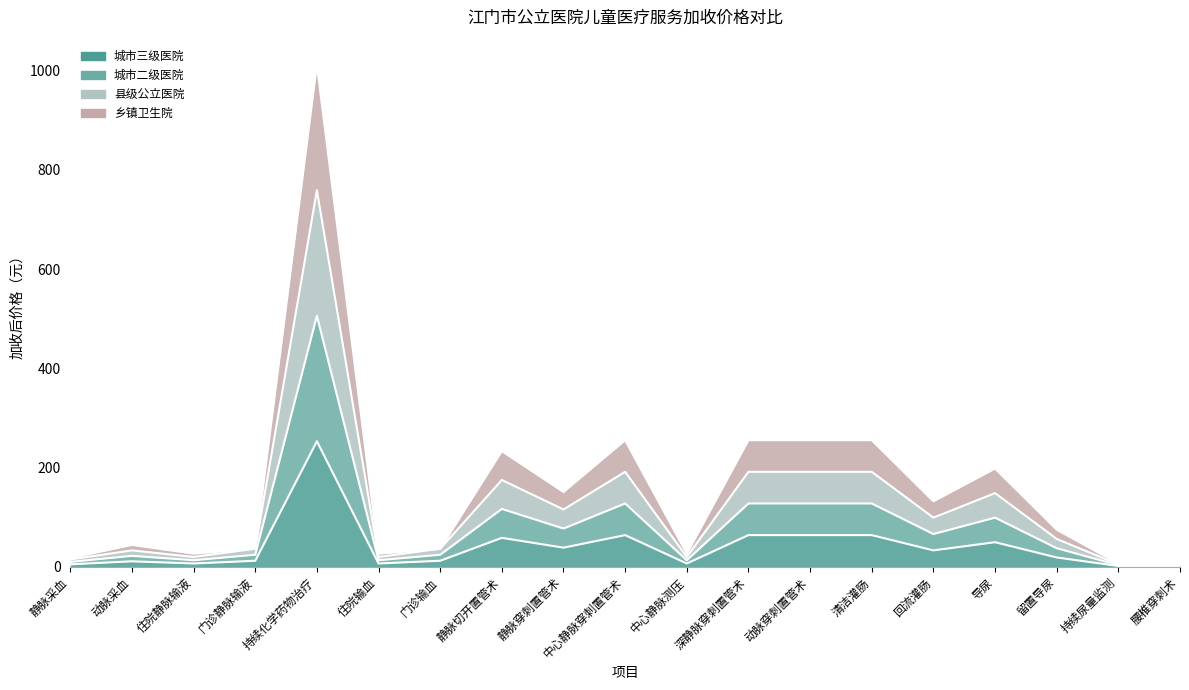

True or false: 城市三级医院 and 城市二级医院 cross at least once.

False